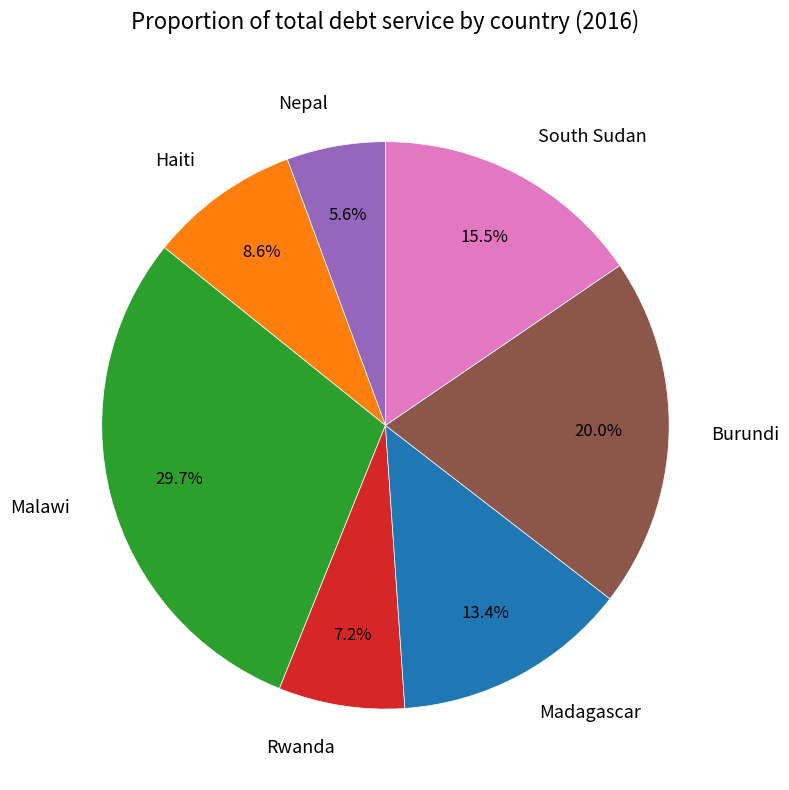

Is Malawi the majority of the pie?

No